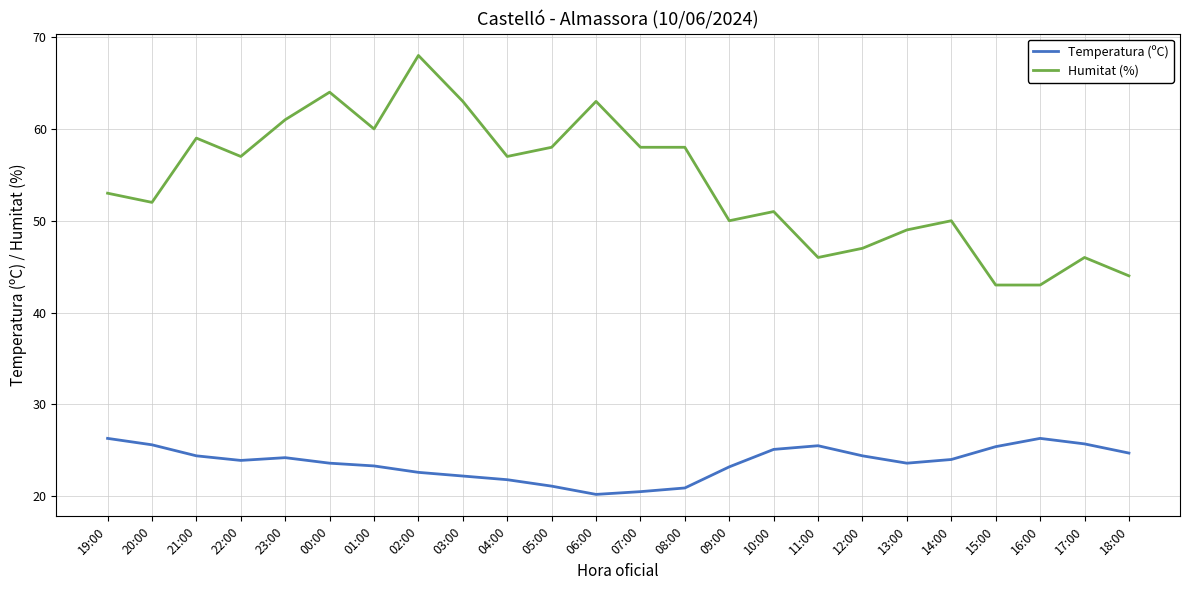

What position from the right is 17:00?

2